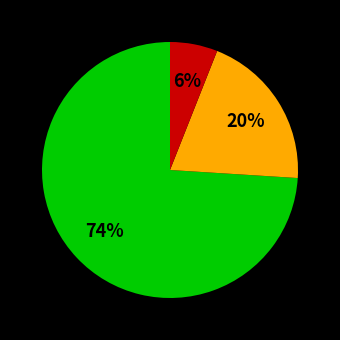

Is there a majority slice in this chart?

Yes